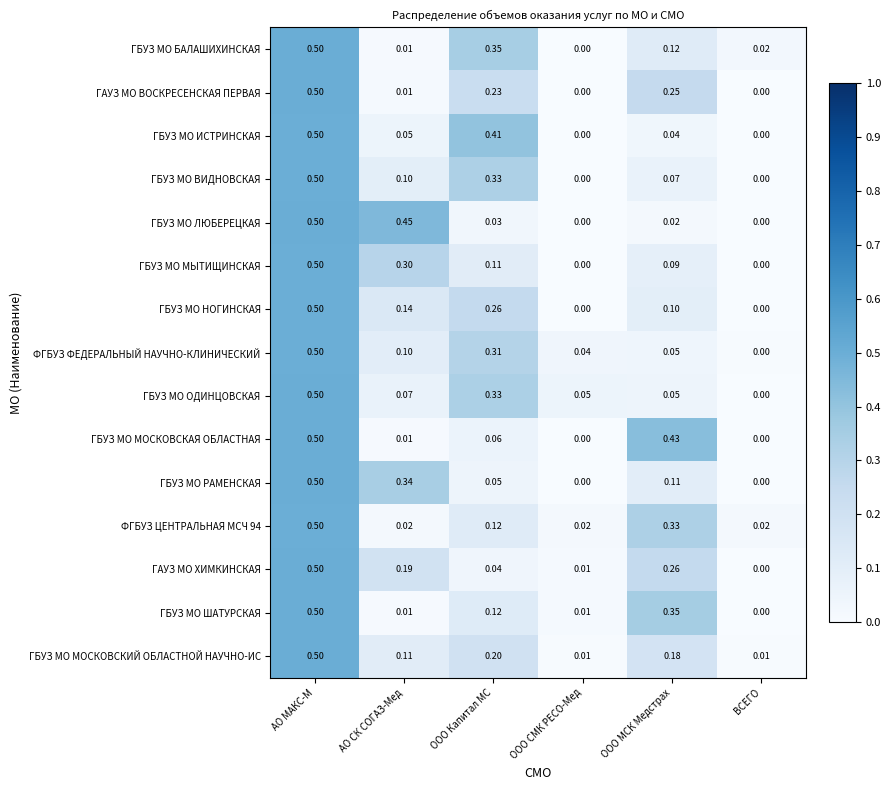

How many data points does each series have?

6